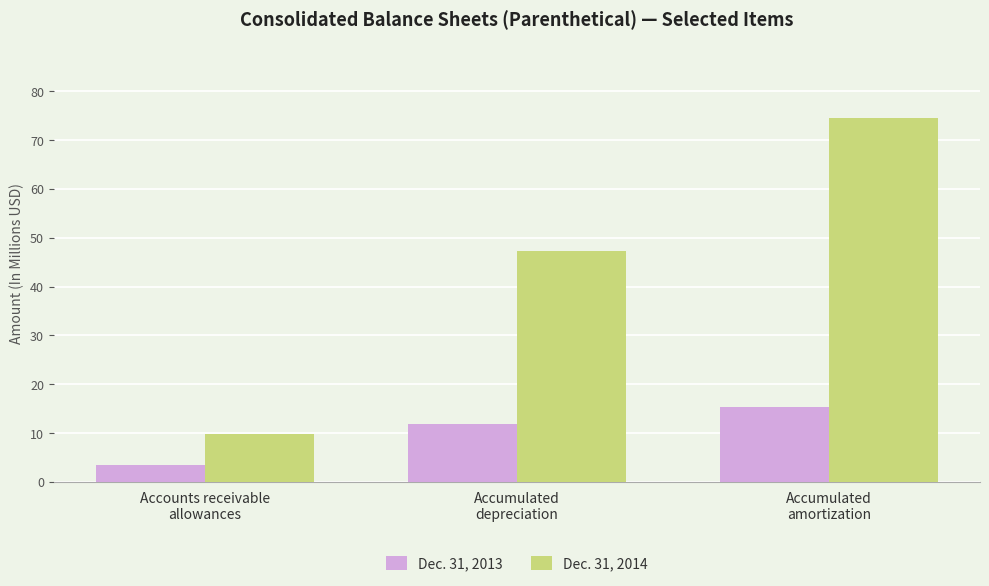

What is the smallest value displayed?

3.5